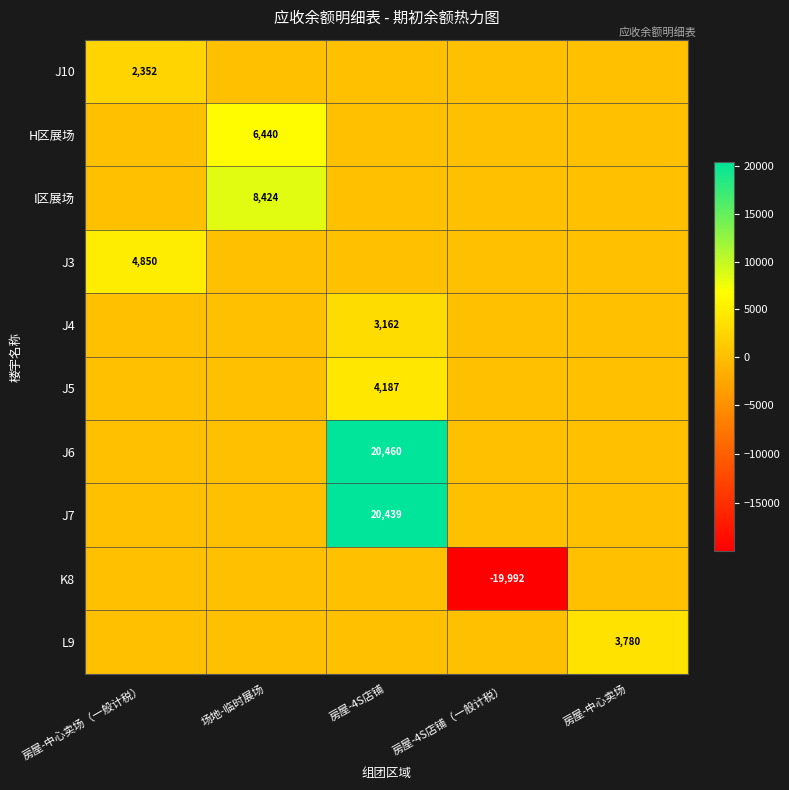

What is the total value across all series at 房屋-中心卖场?

3780